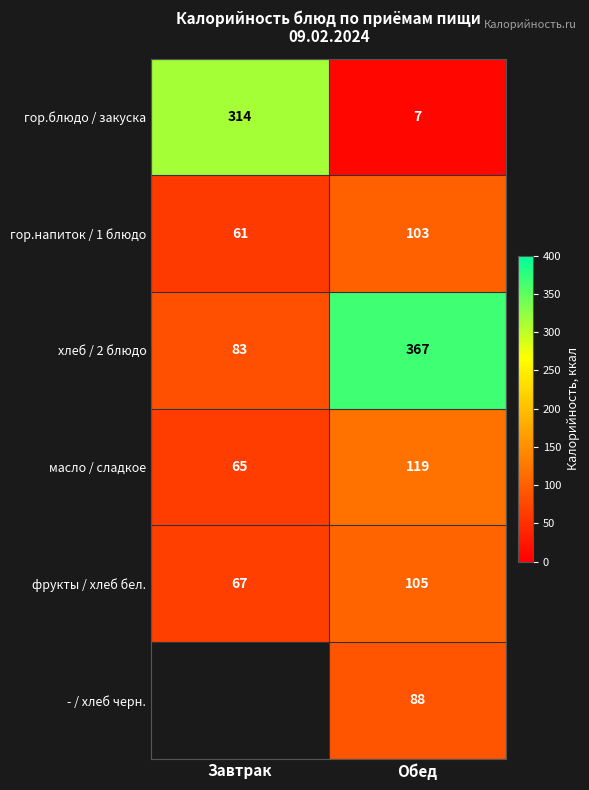

What is the difference between the highest and lowest values at Завтрак?

253.0